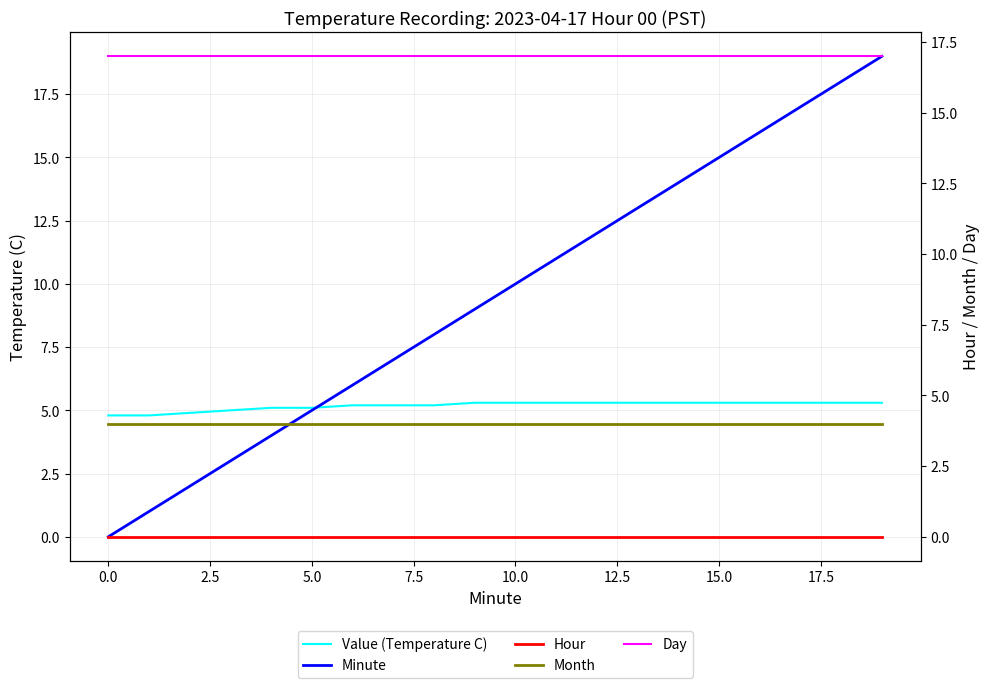

Rank the series by their maximum value, from lowest to highest.

Hour, Month, Value (Temperature C), Day, Minute